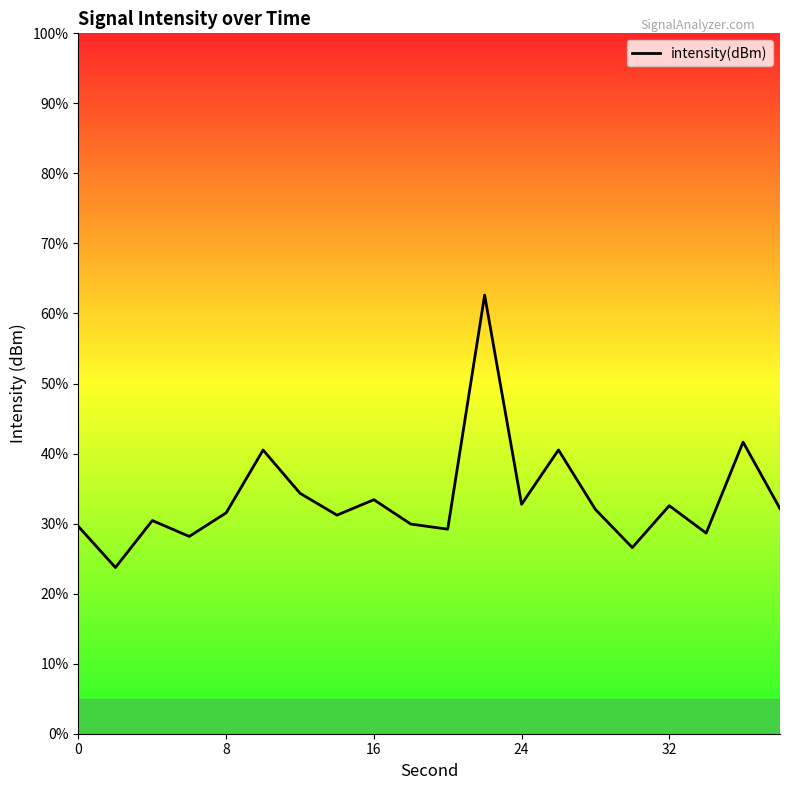

What is the difference between the maximum and minimum values?

38.9